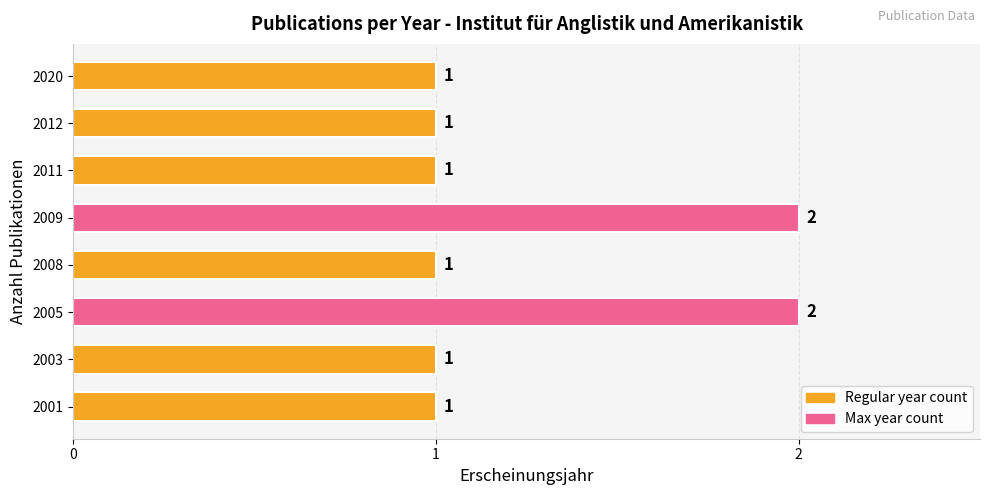

How many values are between 1 and 2?

8